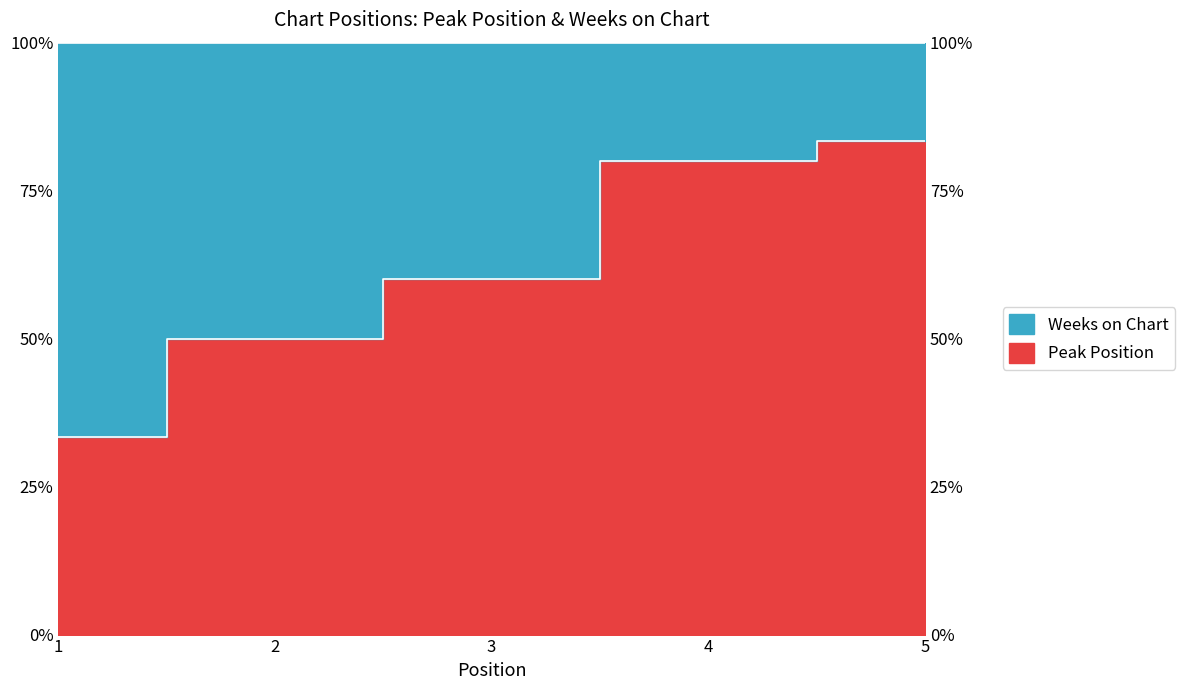

How many categories are shown in the chart?

5